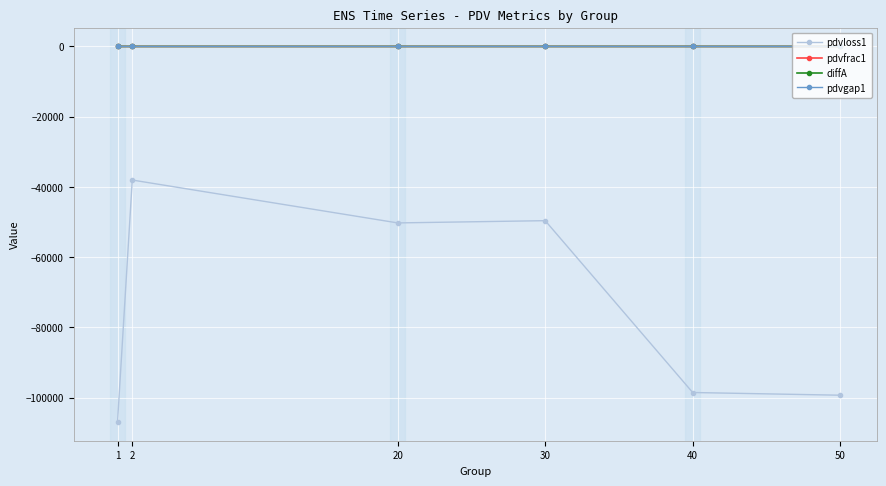

Is this an area chart (filled region under the line)?

No